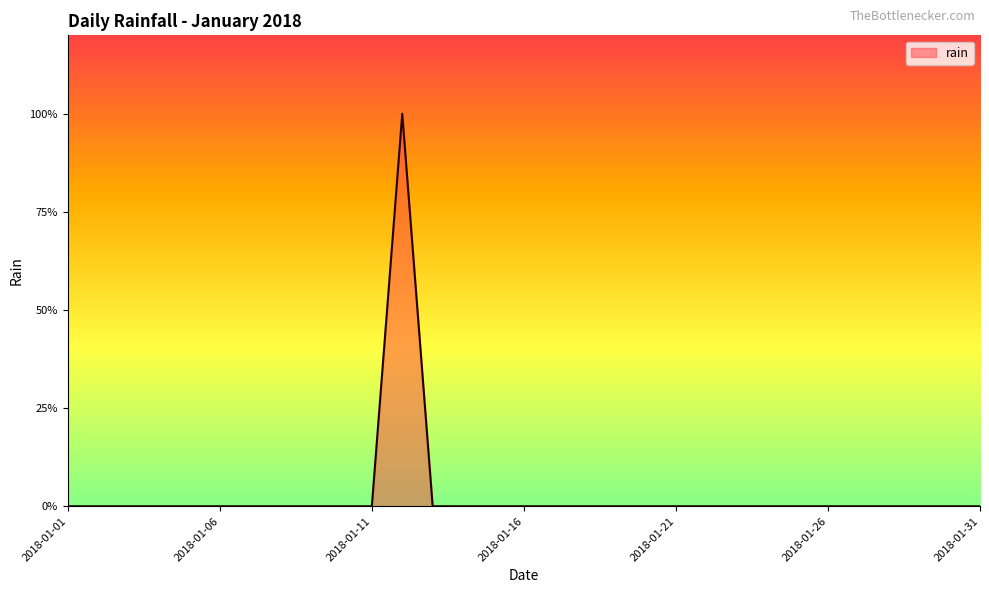

What is the value of the 12th point from the left?

1